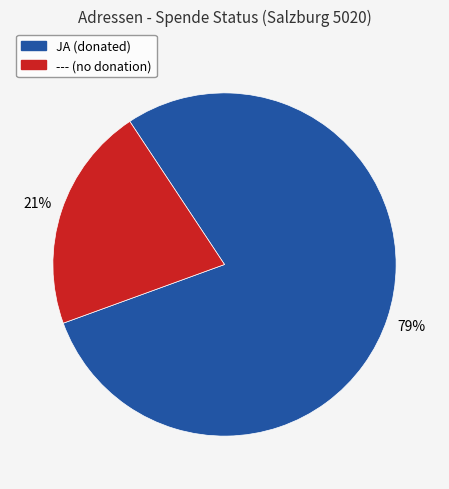

To the nearest percent, what is the difference between the largest and smallest slice percentages?

58%